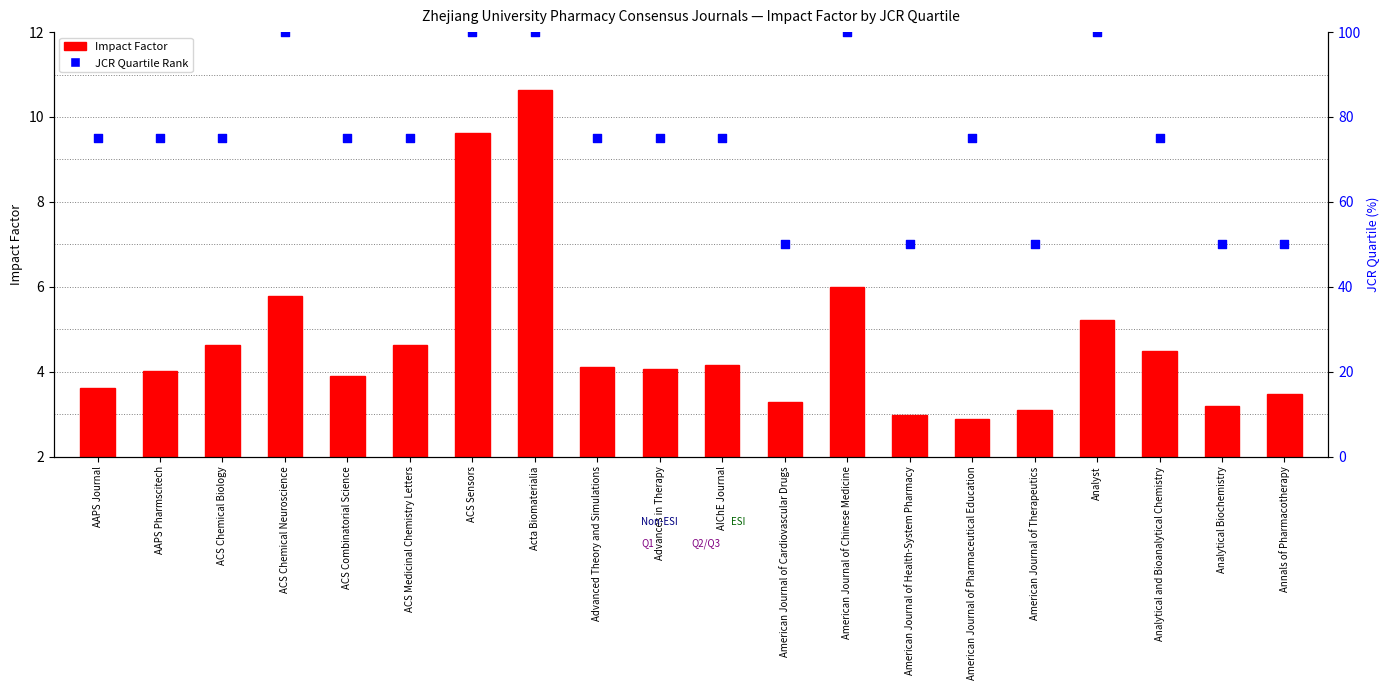

Which series reaches the minimum Y coordinate?

Impact Factor